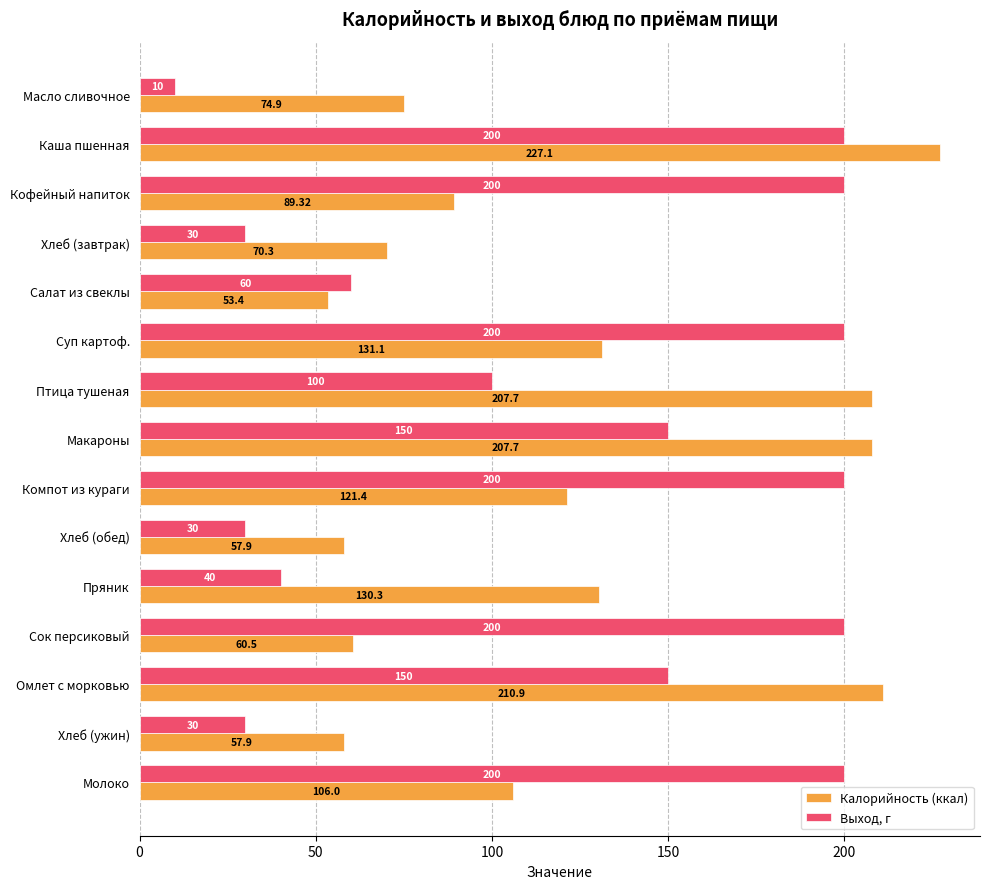

At which category is the sum across all series the highest?

Каша пшенная